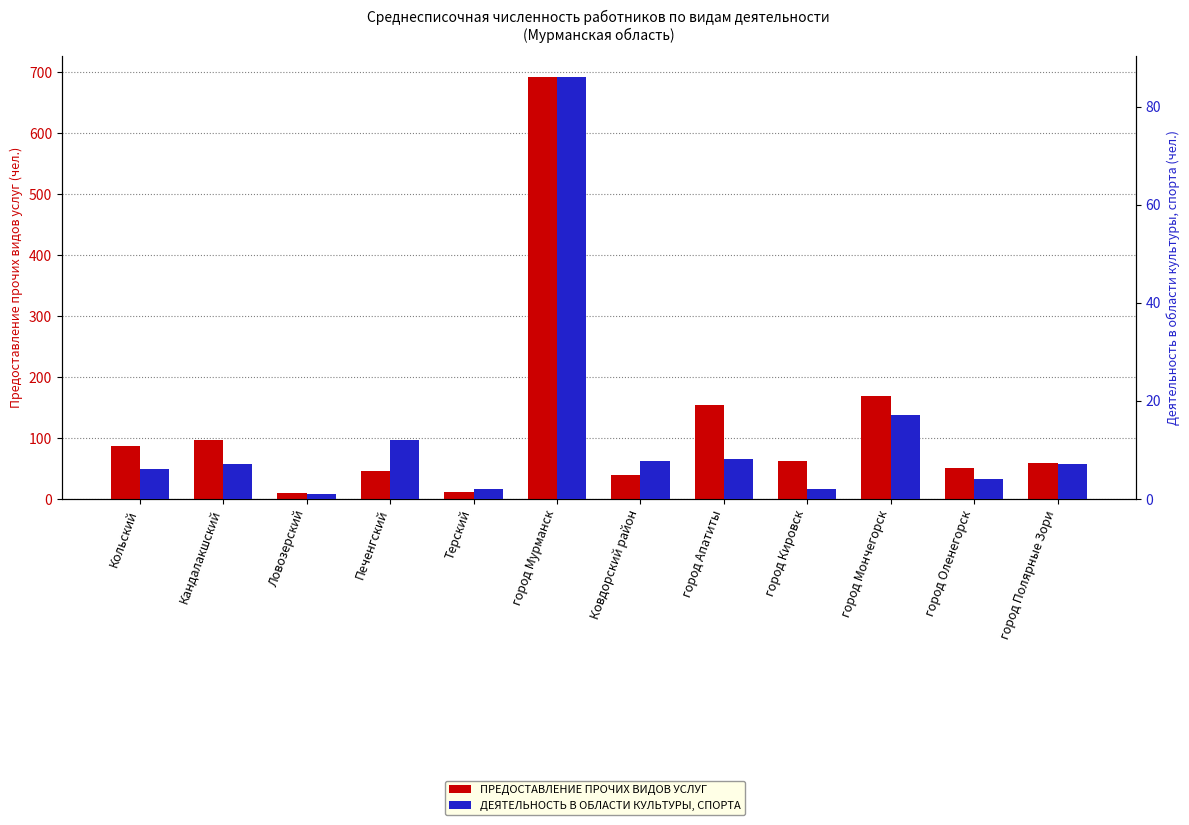

Does the chart contain stacked bars?

No